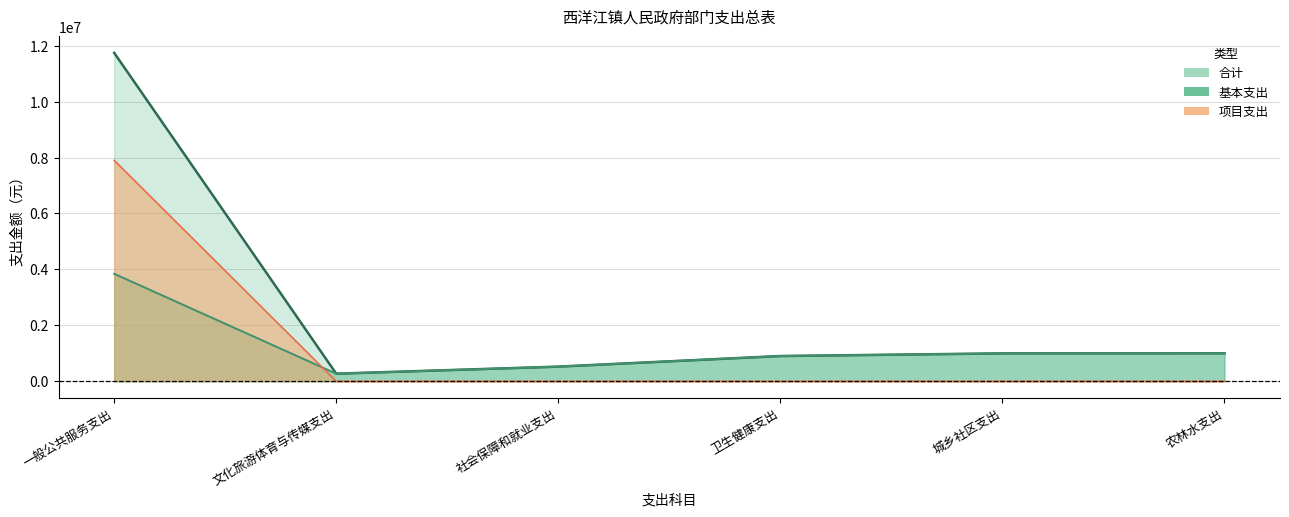

What is the total value across all series at 文化旅游体育与传媒支出?

544347.4